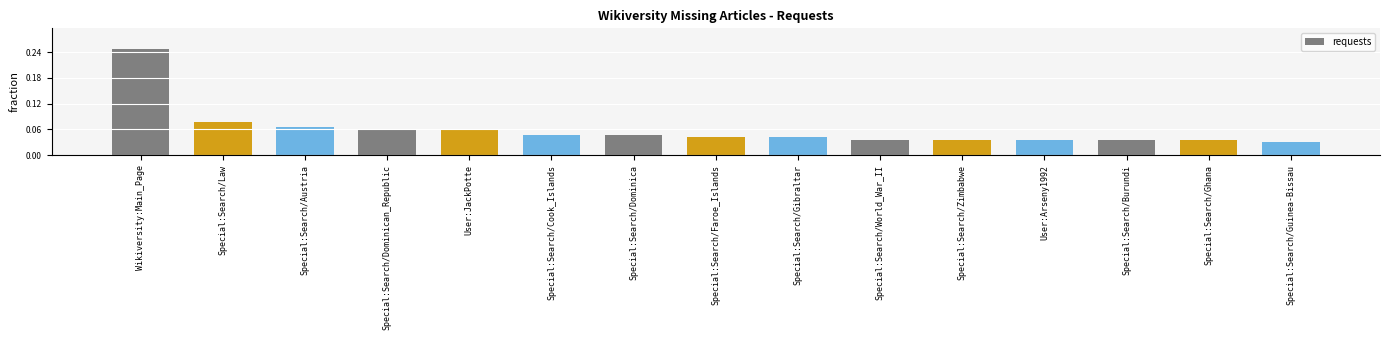

What is the difference between the values at Special:Search/Law and Wikiversity:Main_Page?

28